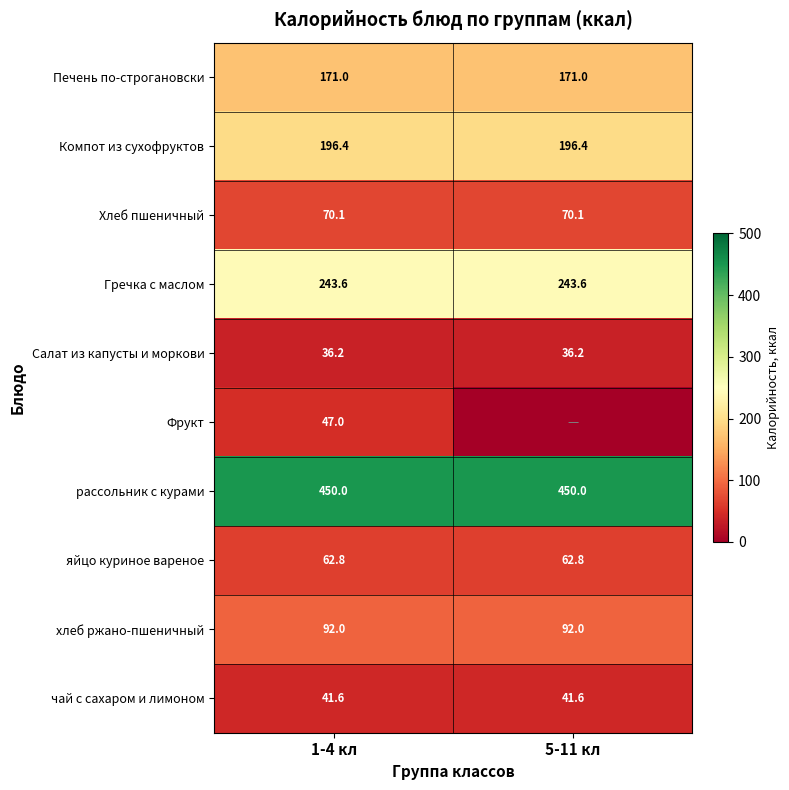

Is the value of Гречка с маслом at 5-11 кл greater than the value of Фрукт at 1-4 кл?

Yes